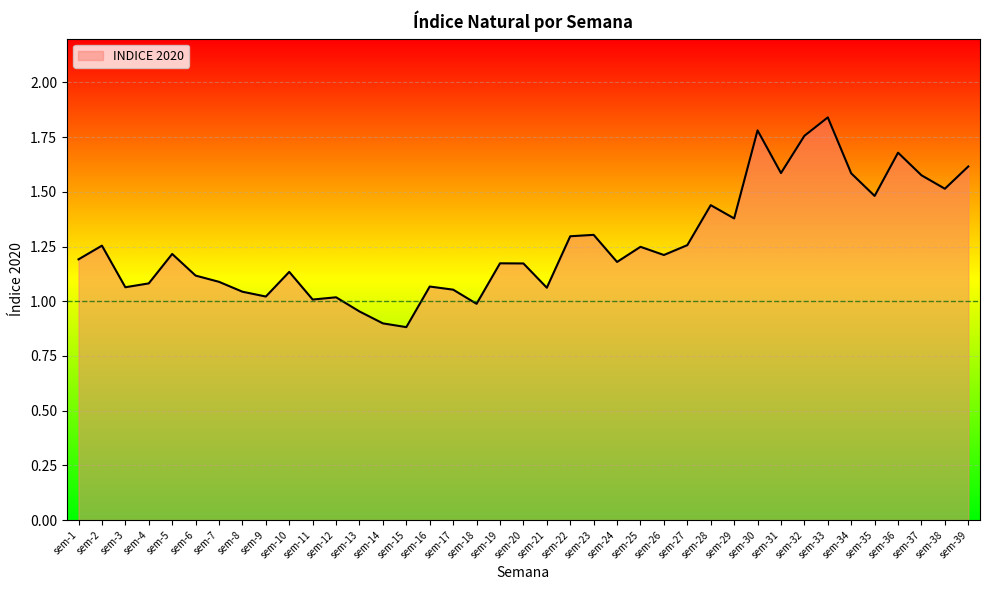

The value at sem-25 is 0.9. True or false?

False